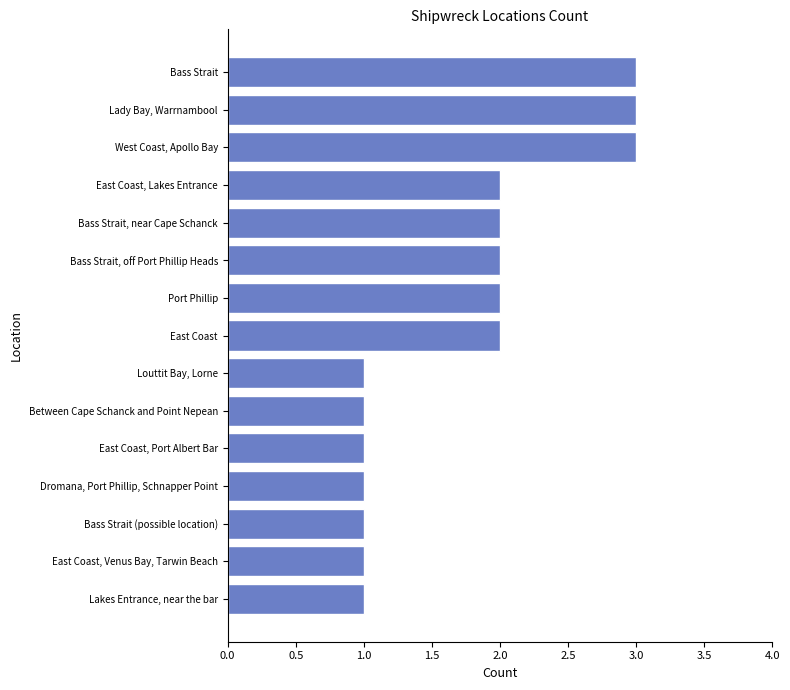

What is the maximum value shown in the chart?

3